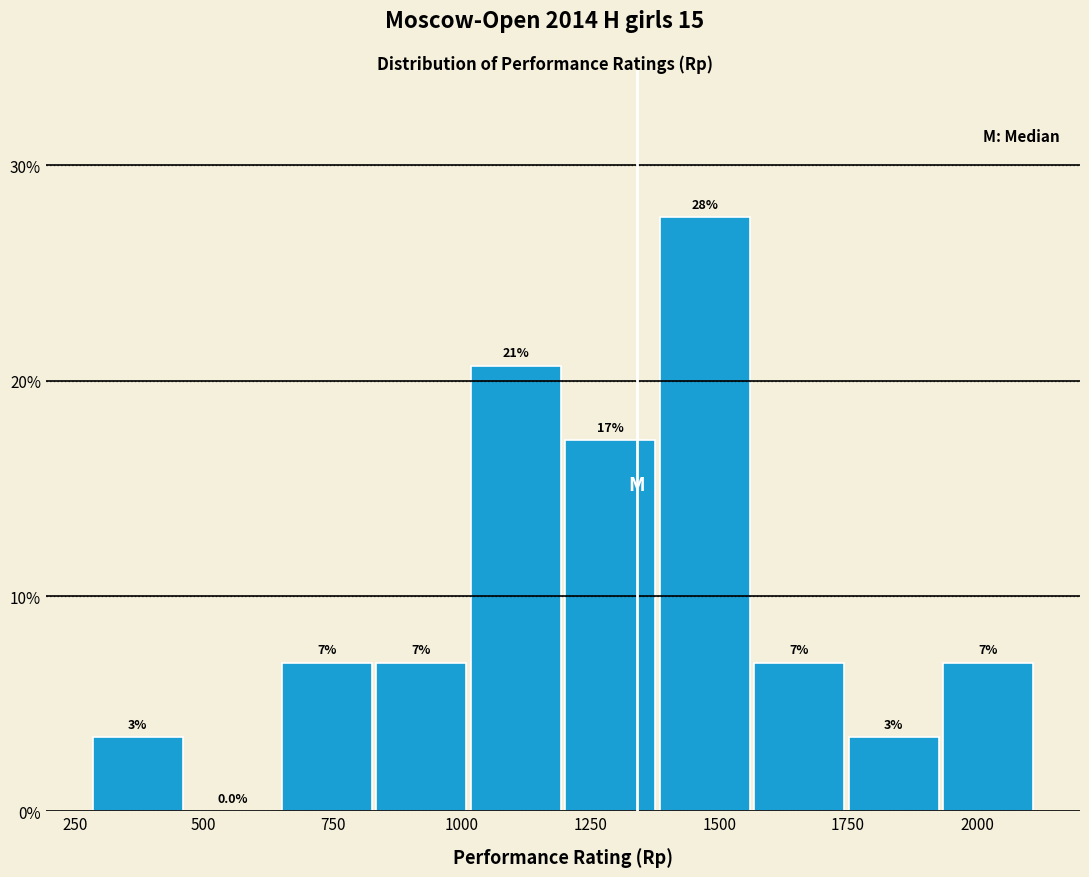

Read against the x-axis, roughly where is the centre of the tallest bar?

1450